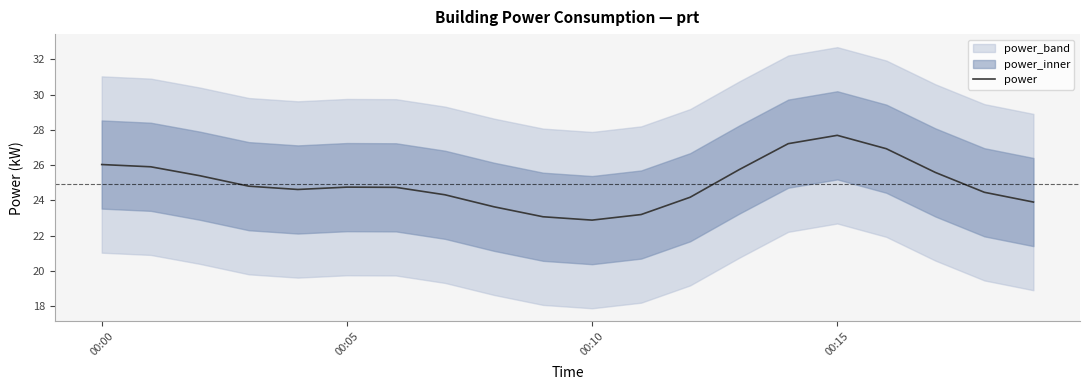

The power series shows 24.8 at 00:05. True or false?

True